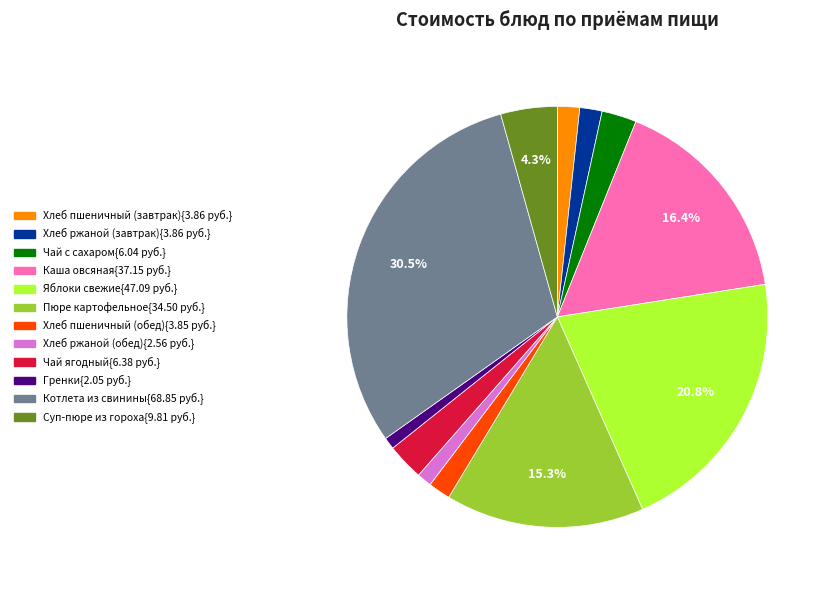

Is there a majority slice in this chart?

No